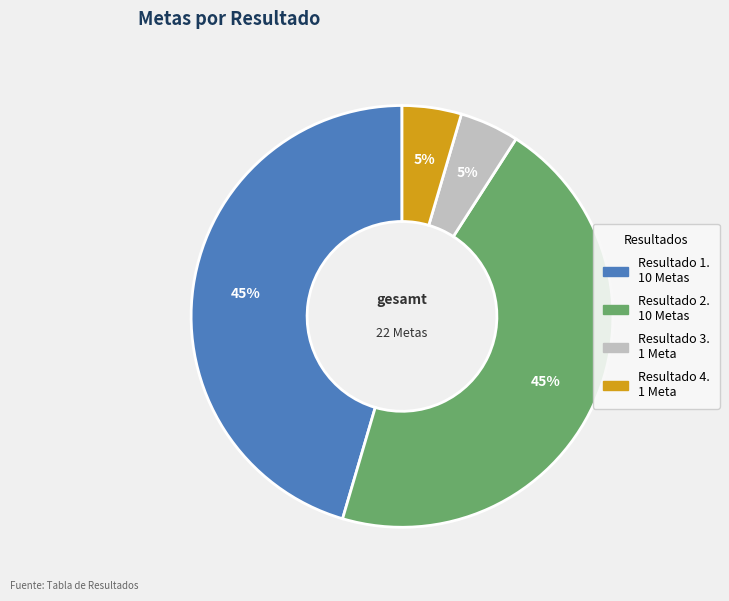

To the nearest percent, what portion does Resultado 3. represent?

5%